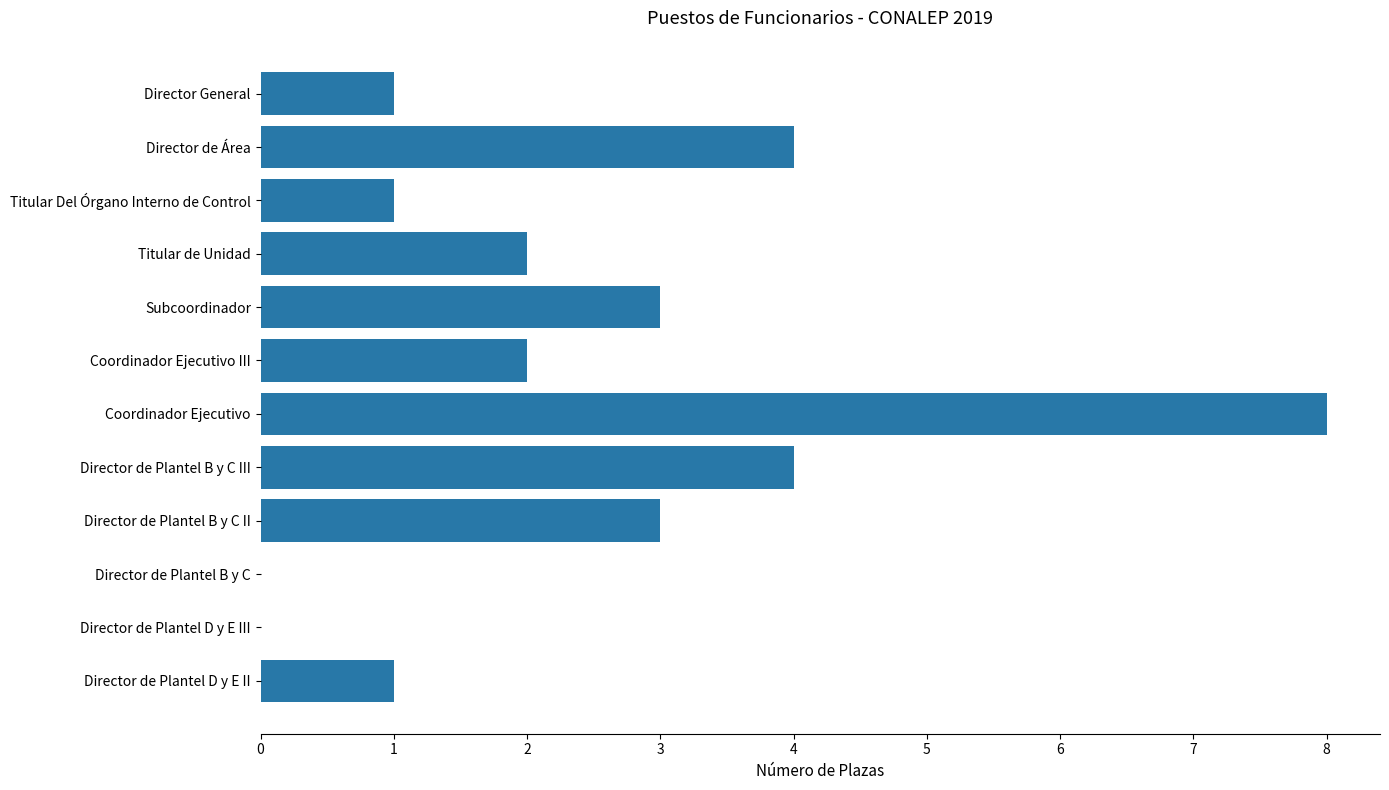

Reading bottom to top, extract all data points from this chart.

Director de Plantel D y E II=1	Director de Plantel D y E III=0	Director de Plantel B y C=0	Director de Plantel B y C II=3	Director de Plantel B y C III=4	Coordinador Ejecutivo=8	Coordinador Ejecutivo III=2	Subcoordinador=3	Titular de Unidad=2	Titular Del Órgano Interno de Control=1	Director de Área=4	Director General=1